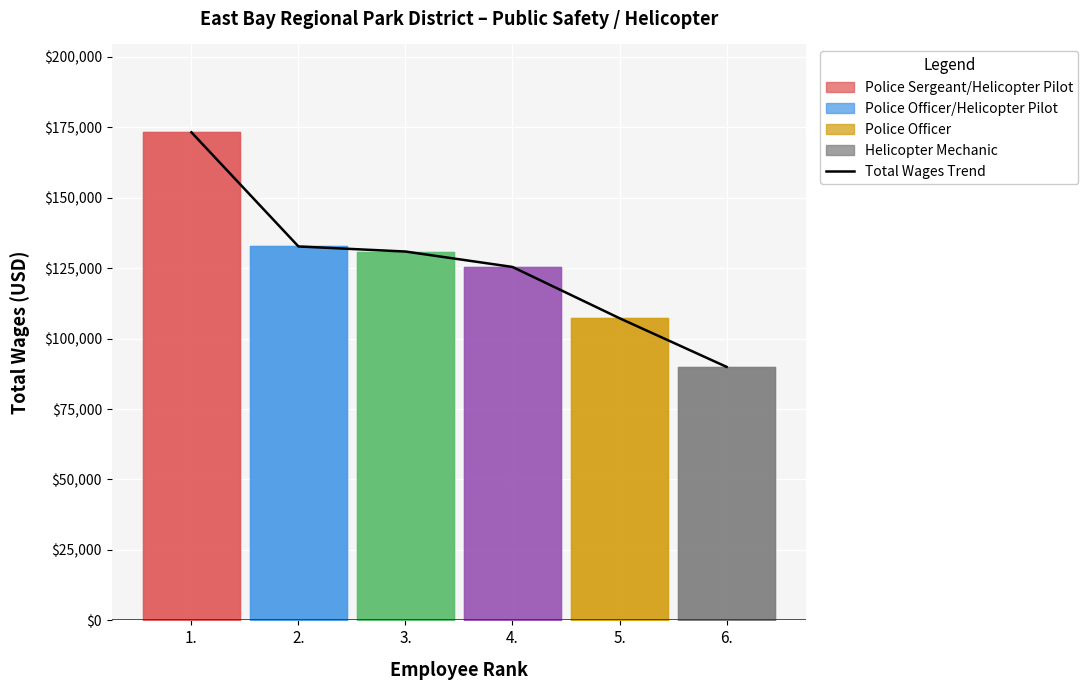

How many data points does each series have?

6